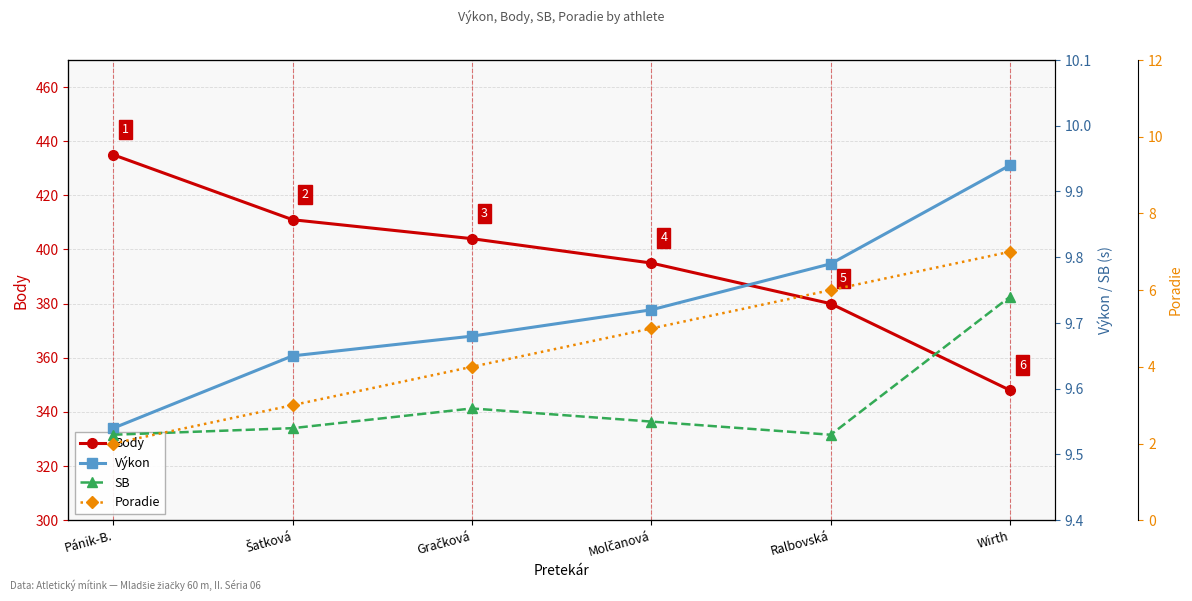

What is the difference between the Poradie values at Ralbovská and Gračková?

2.0